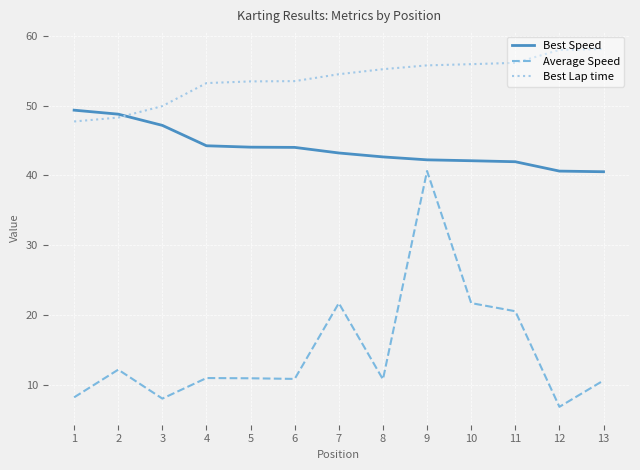

Read the Best Speed value at 3.

47.2